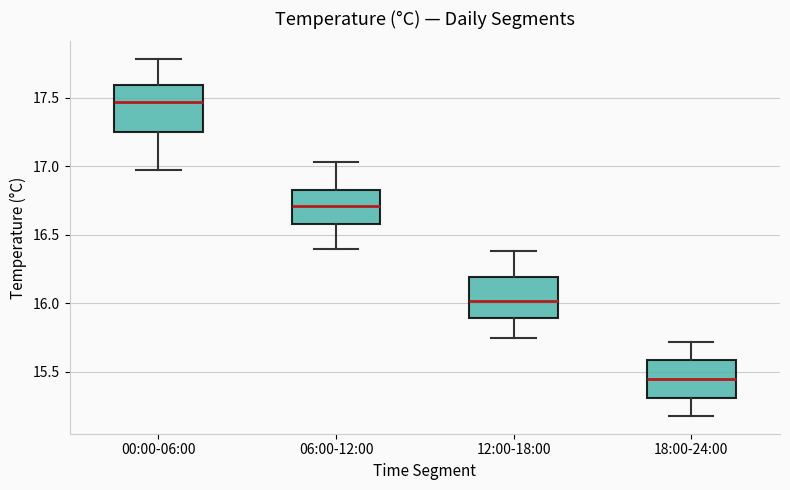

Where is the lower edge of the box for 12:00-18:00 on the y-axis? The values are not printed on the chart, so give them approximately, as read against the axis.

15.90